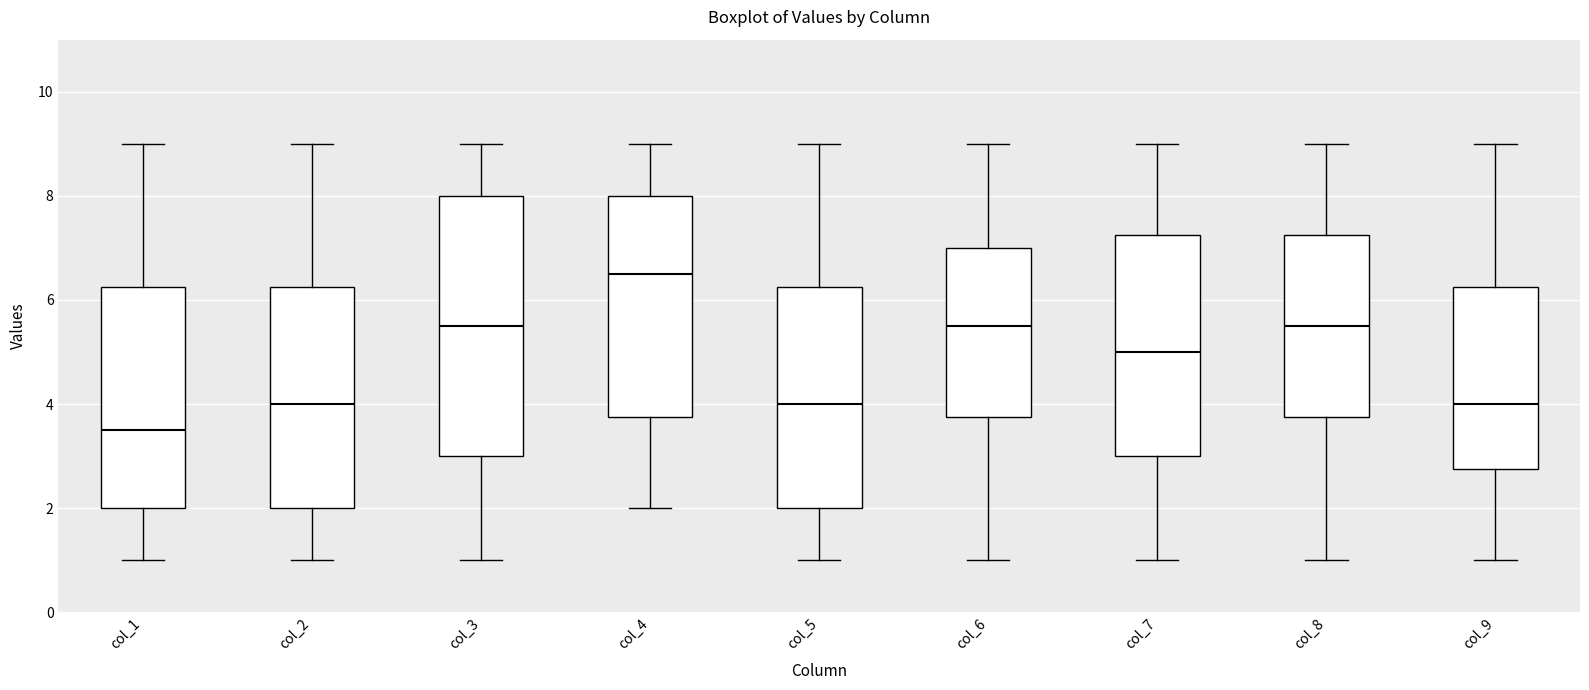

Reading left to right, transcribe this box plot: for each box, give where its median line is, the range the box spans, and where its two whiskers end, as read against the y-axis. The values are not printed on the chart, so give them approximately, as read against the axis.

col_1: median 3.6, box 2.0 to 6.2, whiskers 1.0 to 9.0
col_2: median 4.0, box 2.0 to 6.2, whiskers 1.0 to 9.0
col_3: median 5.6, box 3.0 to 8.0, whiskers 1.0 to 9.0
col_4: median 6.6, box 3.8 to 8.0, whiskers 2.0 to 9.0
col_5: median 4.0, box 2.0 to 6.2, whiskers 1.0 to 9.0
col_6: median 5.6, box 3.8 to 7.0, whiskers 1.0 to 9.0
col_7: median 5.0, box 3.0 to 7.2, whiskers 1.0 to 9.0
col_8: median 5.6, box 3.8 to 7.2, whiskers 1.0 to 9.0
col_9: median 4.0, box 2.8 to 6.2, whiskers 1.0 to 9.0